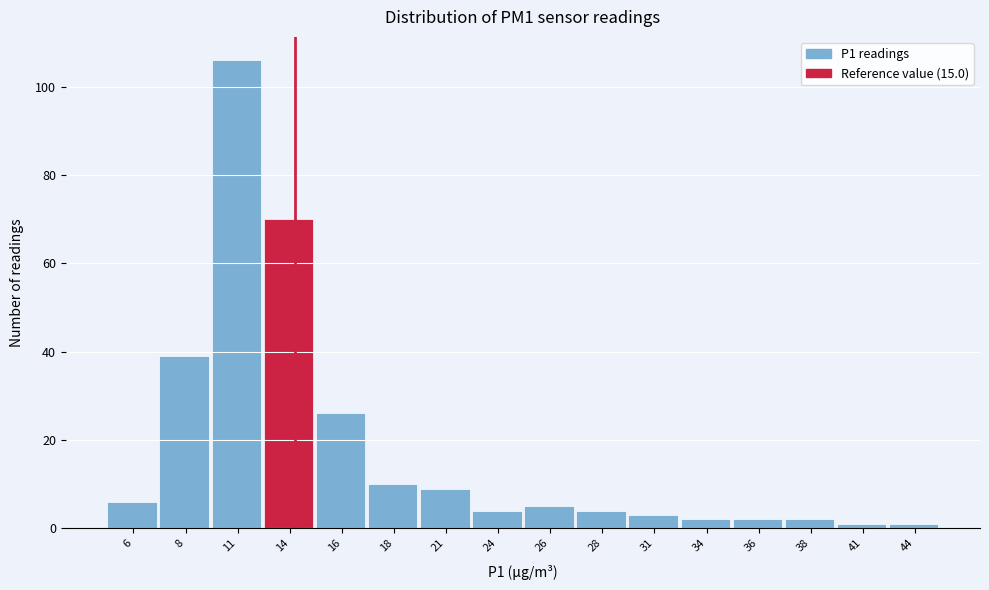

Reading right to left, what are all the values shown in this chart?

1	1	2	2	2	3	4	5	4	9	10	26	70	106	39	6